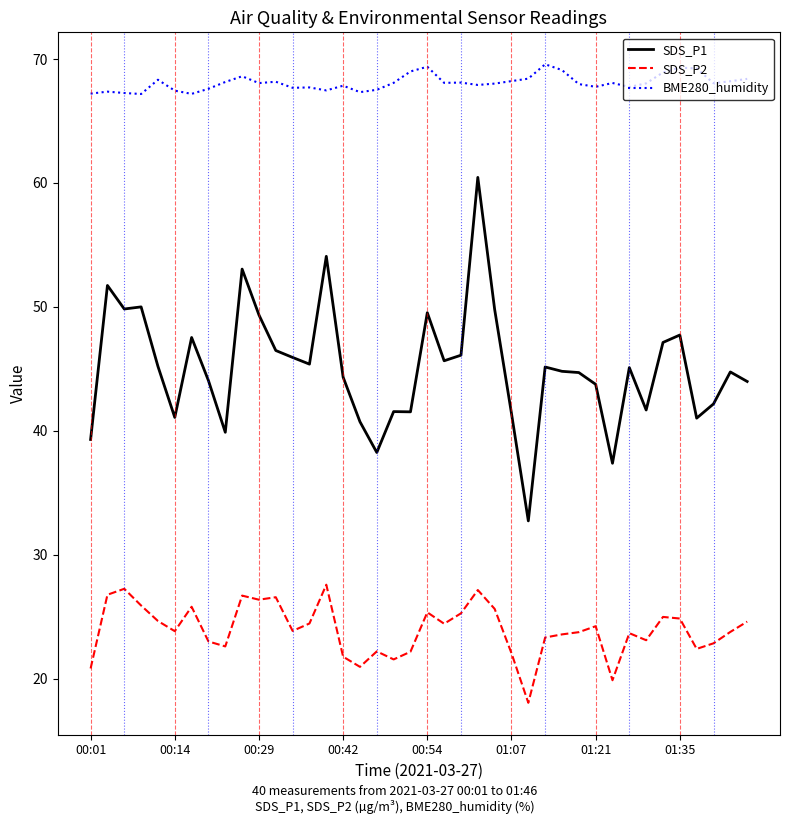

What is the difference between the maximum and minimum values in the BME280_humidity series?

2.4